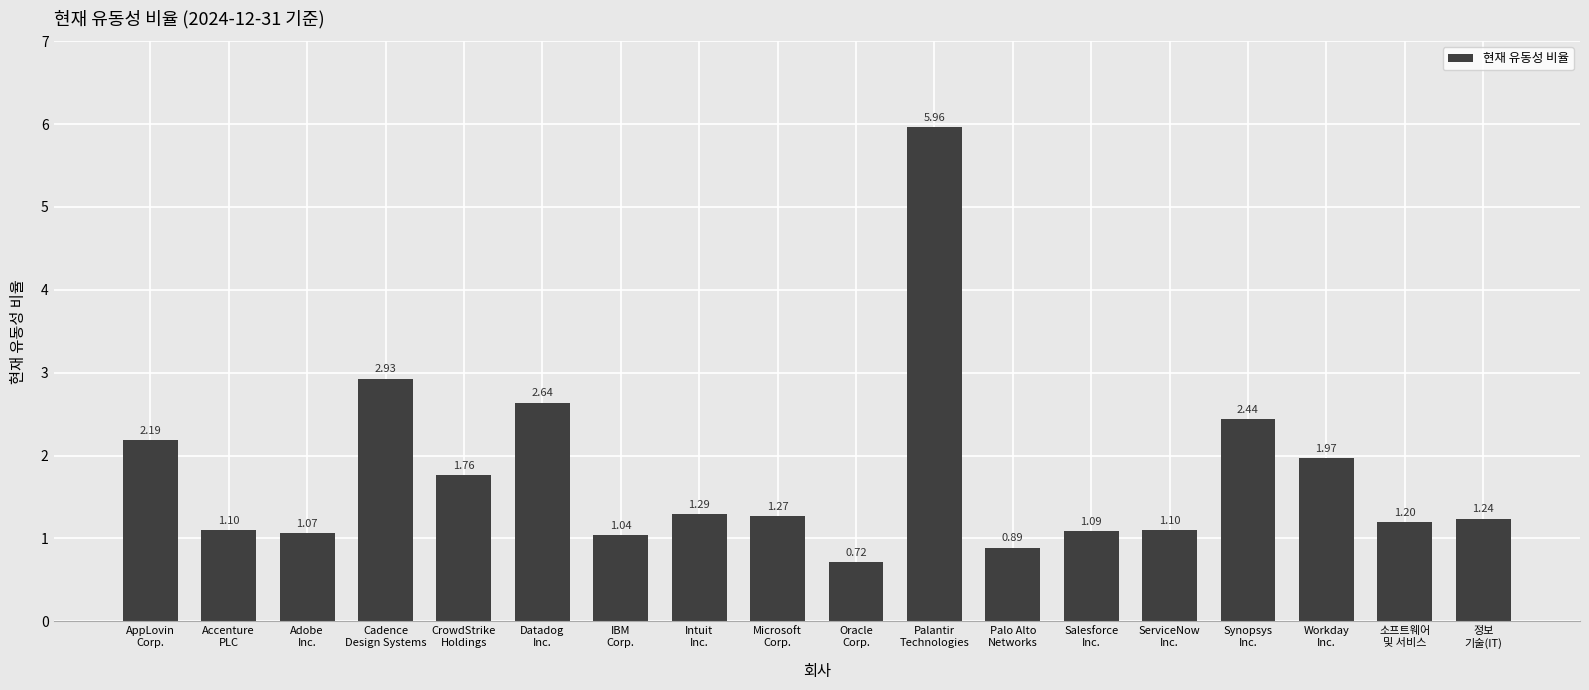

True or false: the data shows 1.1 at Salesforce
Inc..

True